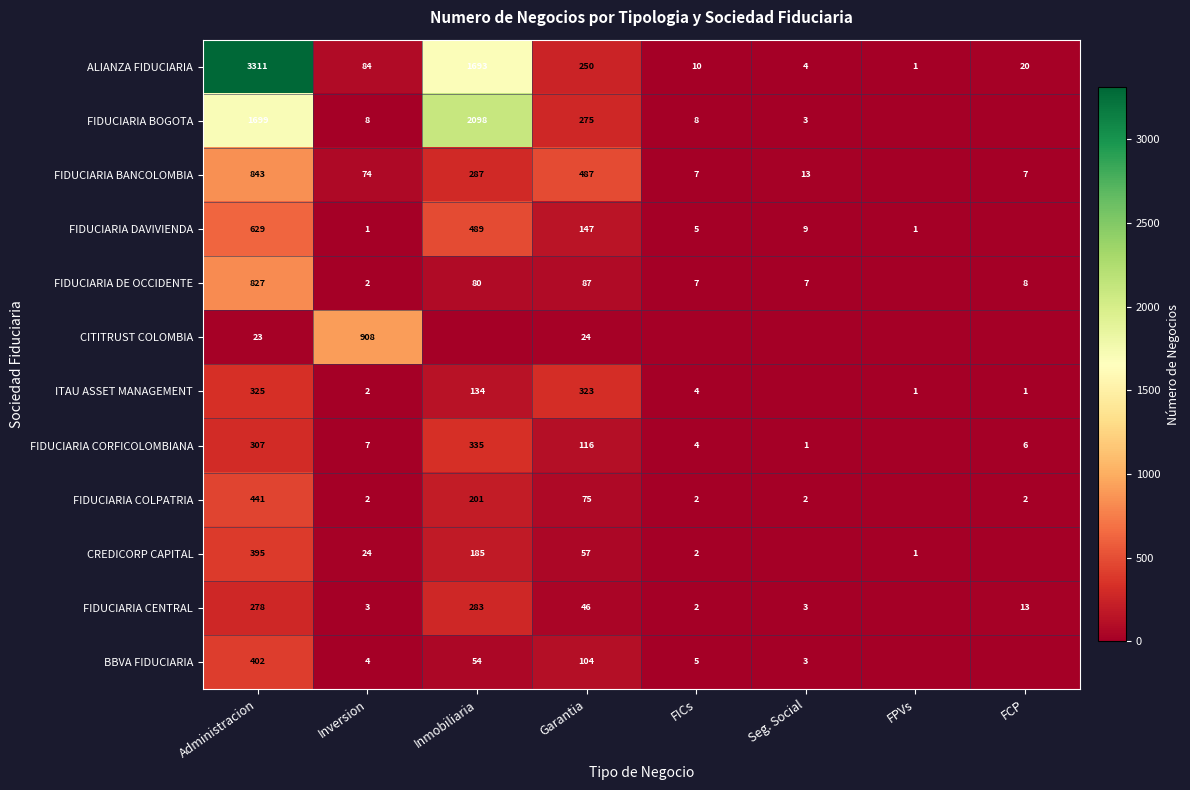

What is the sum of the FIDUCIARIA CORFICOLOMBIANA values at Inversion and Administracion?

314